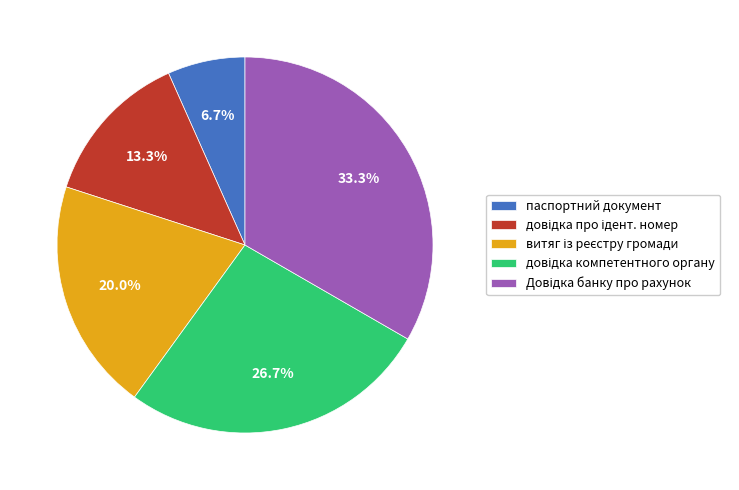

What is the smallest slice in the pie chart?

паспортний документ